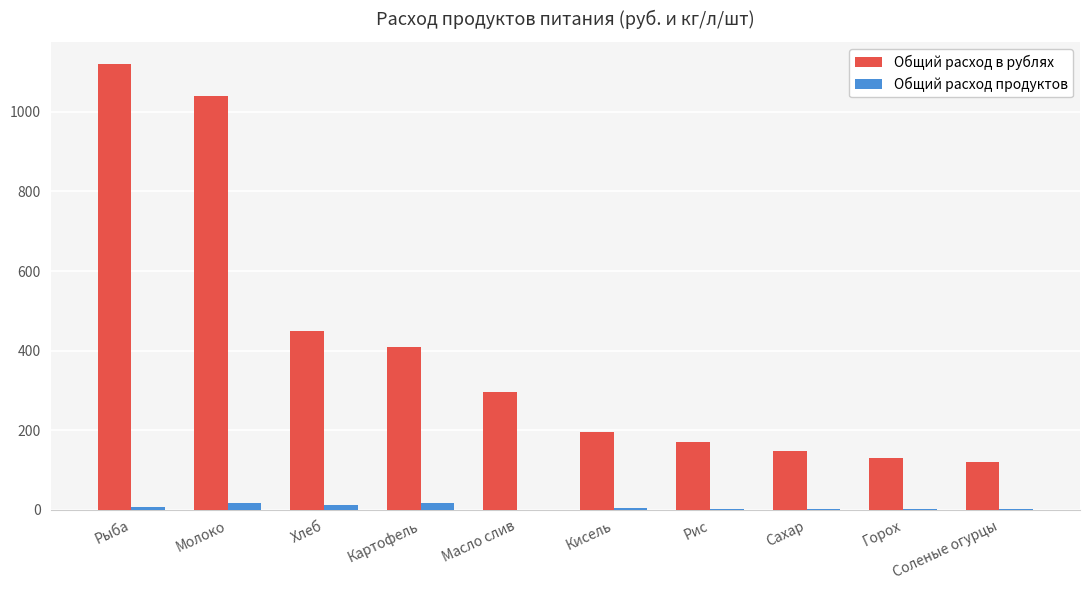

The Общий расход в рублях series shows 297.0 at Масло слив. True or false?

True